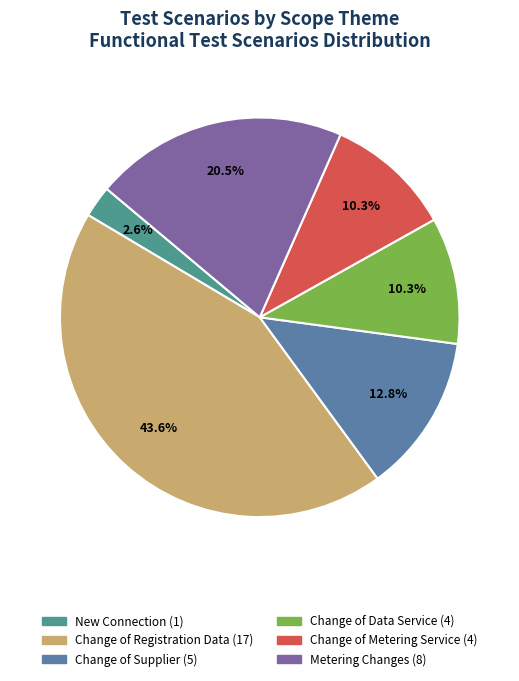

Count the number of slices in the pie.

6